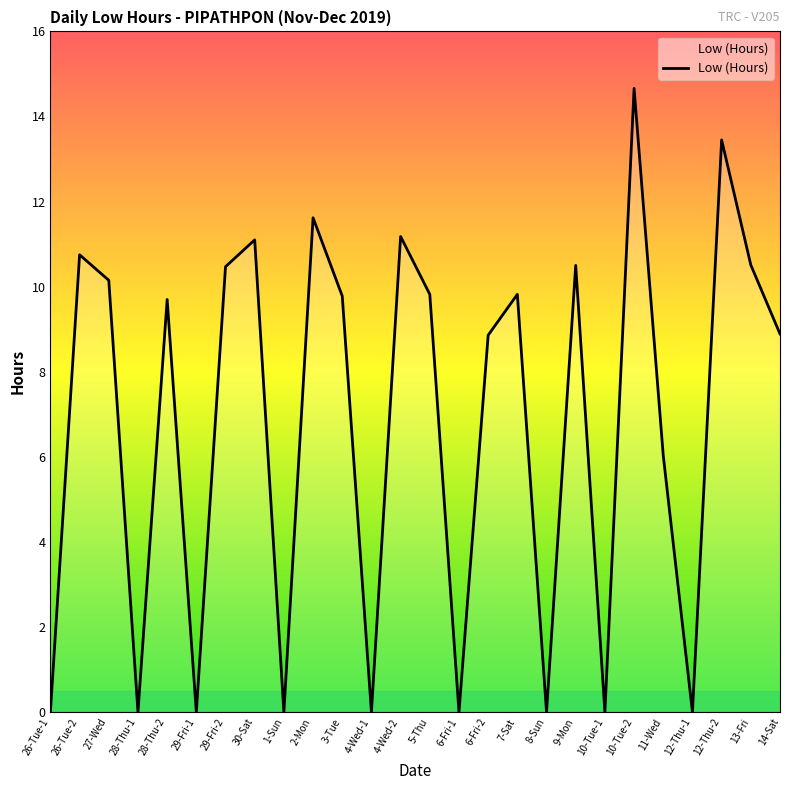

Where is the first local maximum?

26-Tue-2